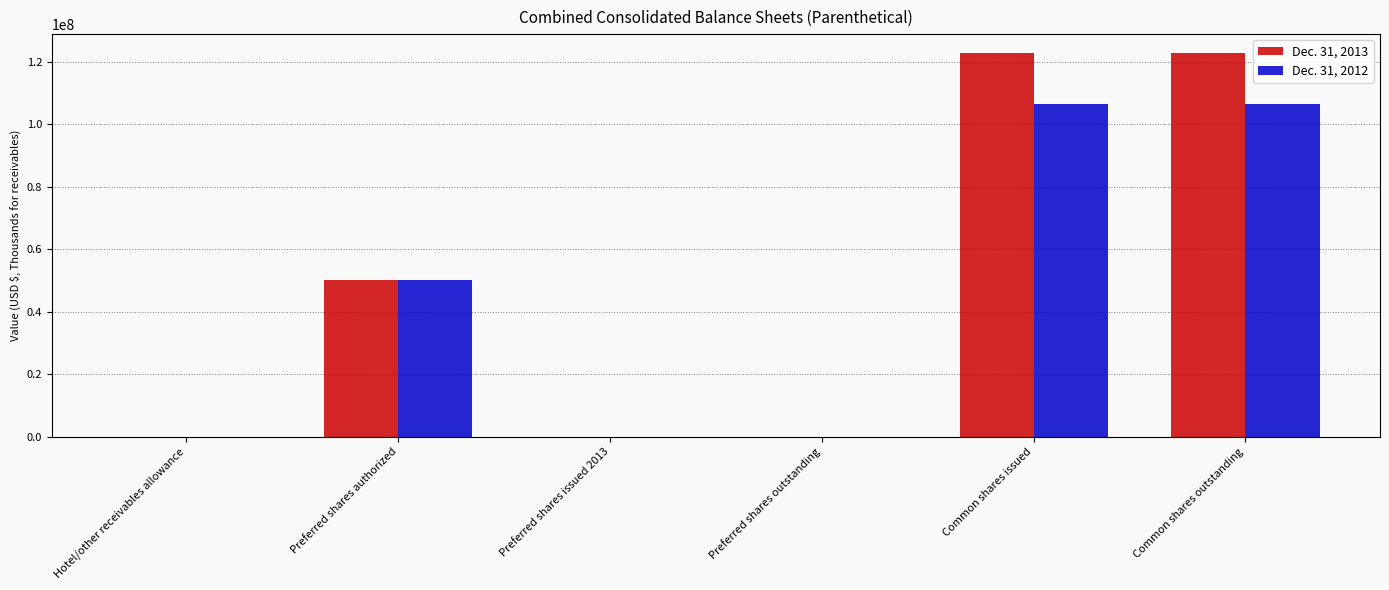

Count the number of categories in the chart.

6